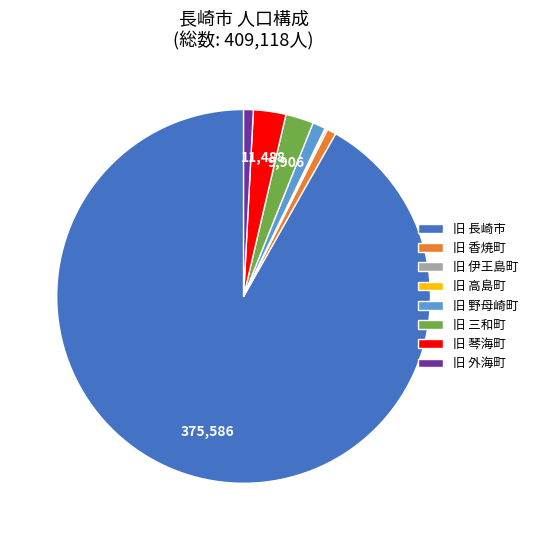

Which category has the biggest portion of the pie?

旧 長崎市